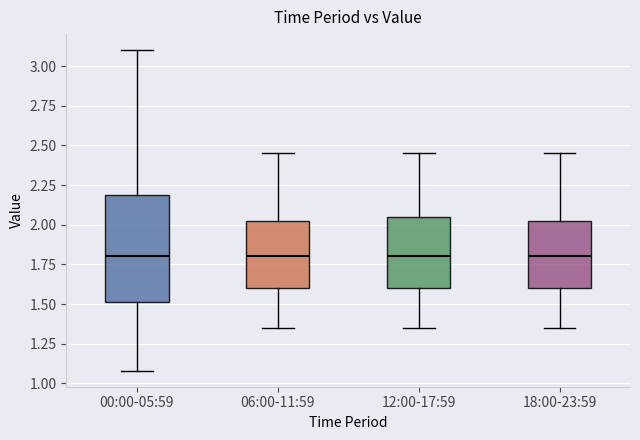

Comparing the boxes themselves (not the whiskers), which one is the tallest?

00:00-05:59